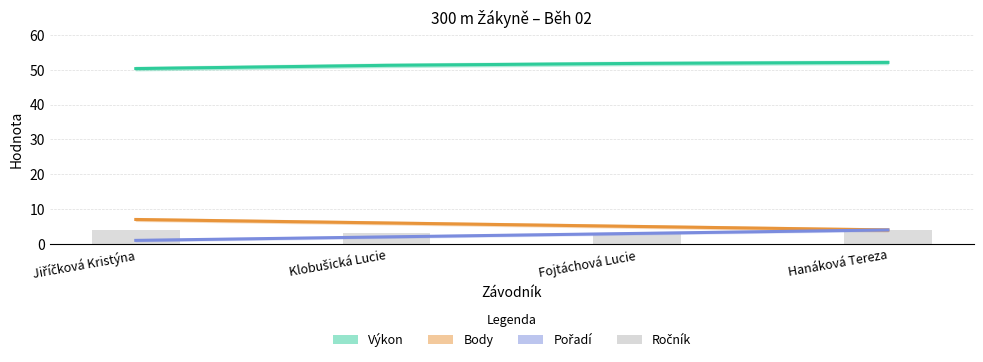

What is the value of the Ročník bar at the 3rd from the left?

3.0